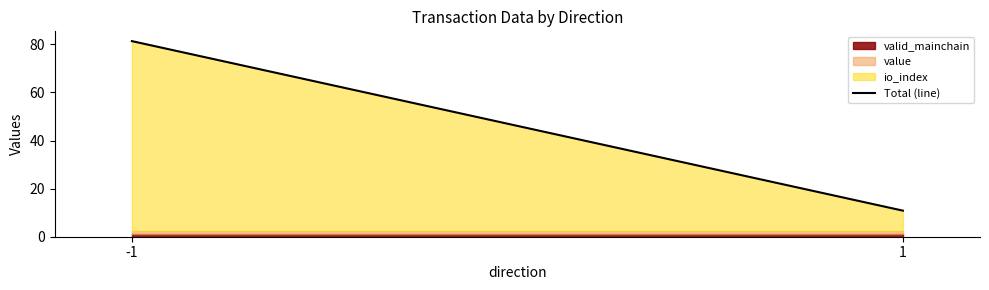

Reading left to right, extract all data points from this chart.

81.3	10.8